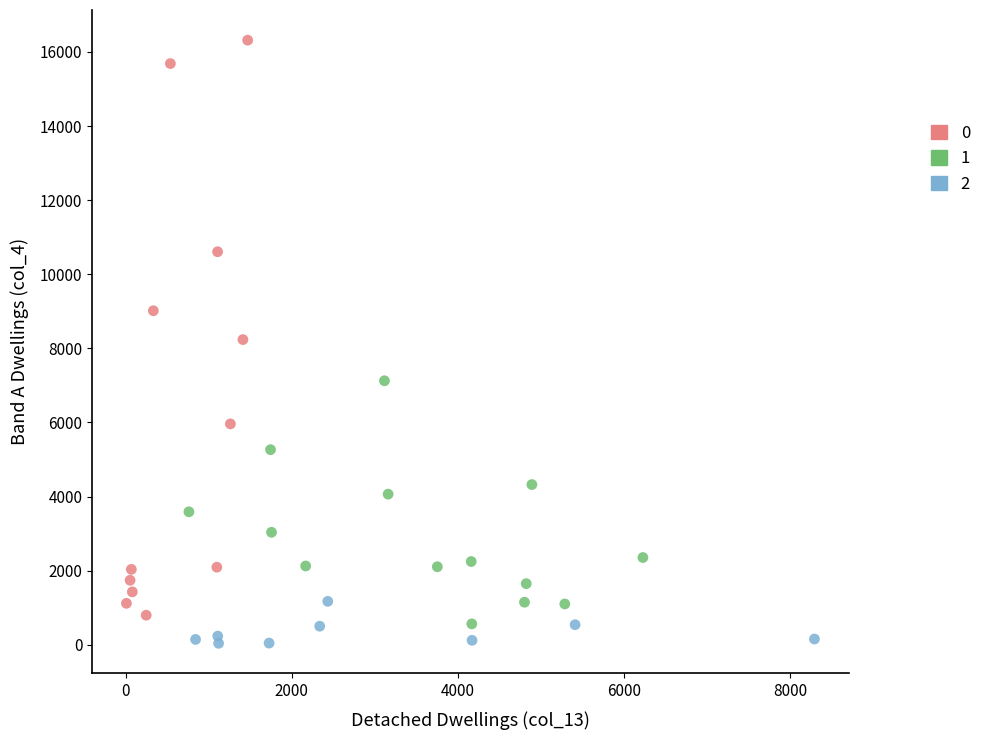

What are all the series names shown in the legend?

0, 1, 2